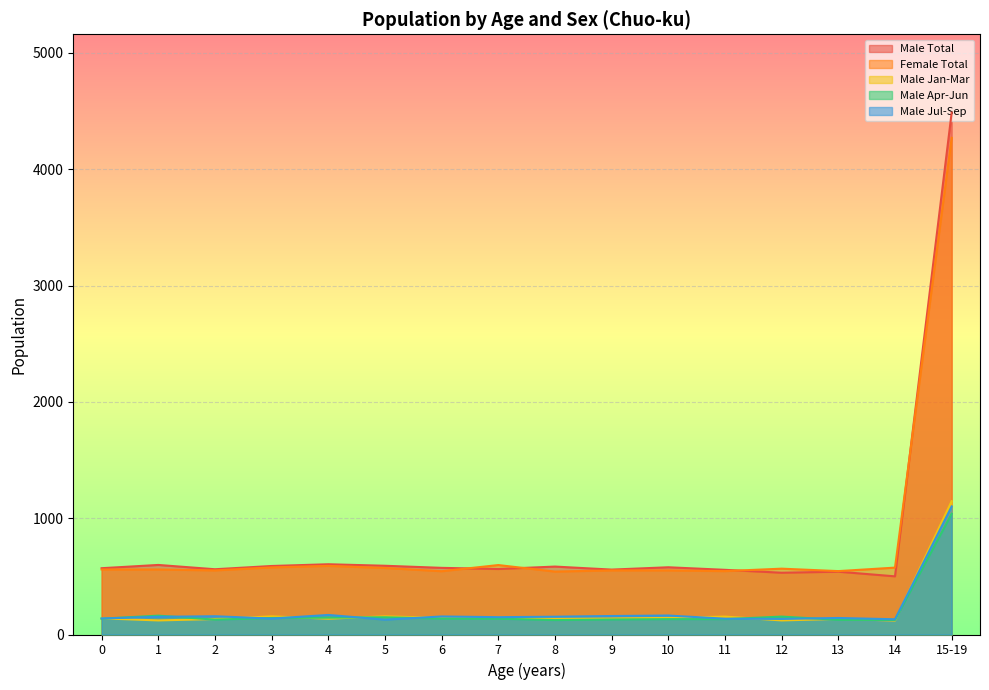

What are all the series names shown in the legend?

Male Total, Female Total, Male Jan-Mar, Male Apr-Jun, Male Jul-Sep